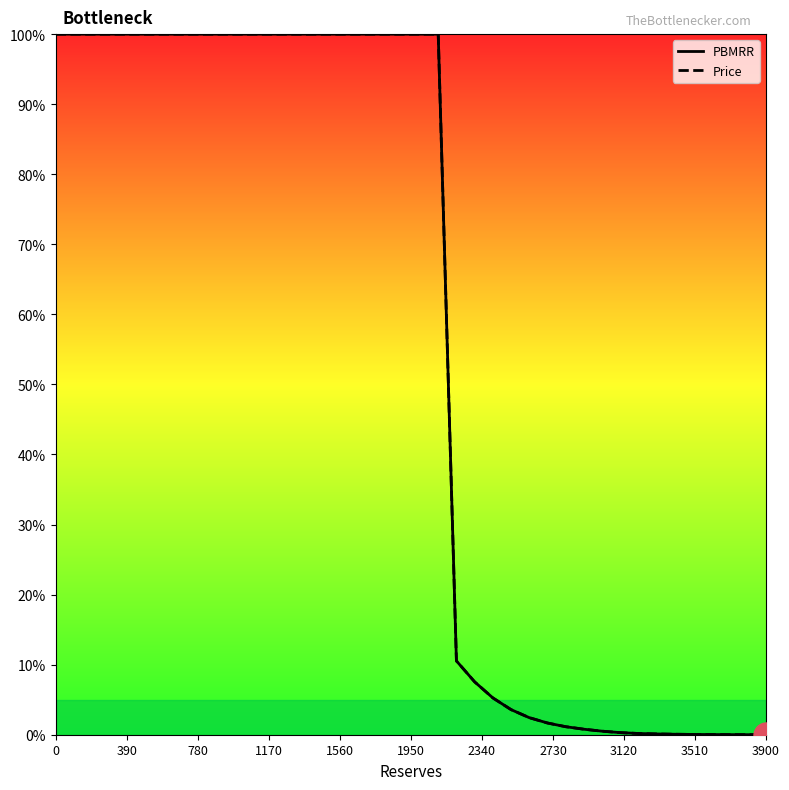

True or false: PBMRR has more than 1 points higher than both neighbors.

False